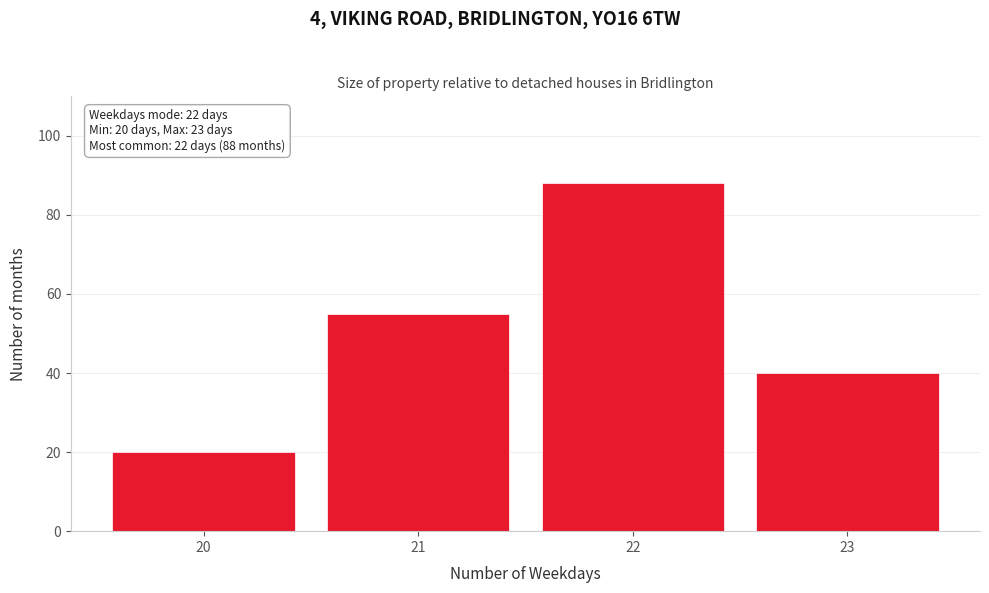

Reading left to right, what are all the values shown in this chart?

20=20	21=55	22=88	23=40